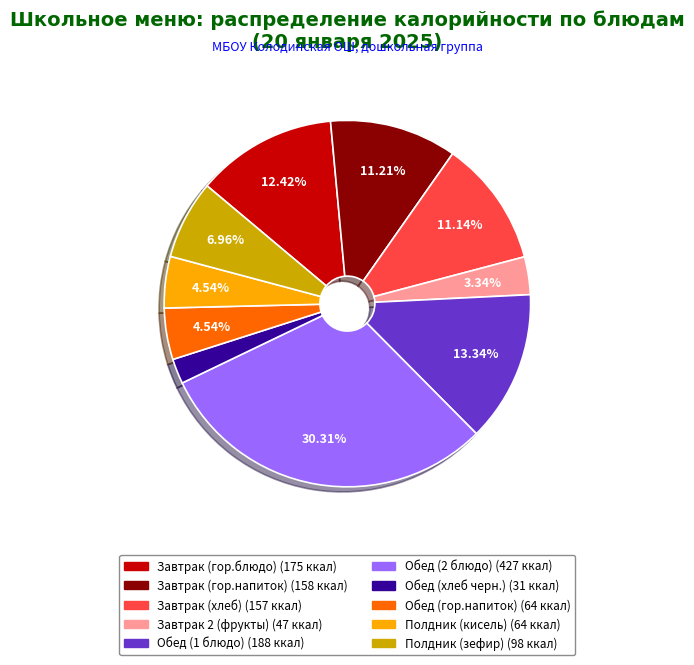

Approximately how many times larger is the value at Обед (2 блюдо) compared to Завтрак (гор.блюдо)?

2.4